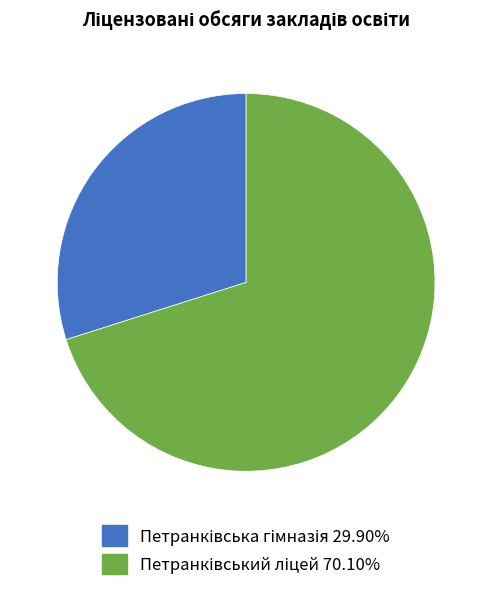

Is there a majority slice in this chart?

Yes